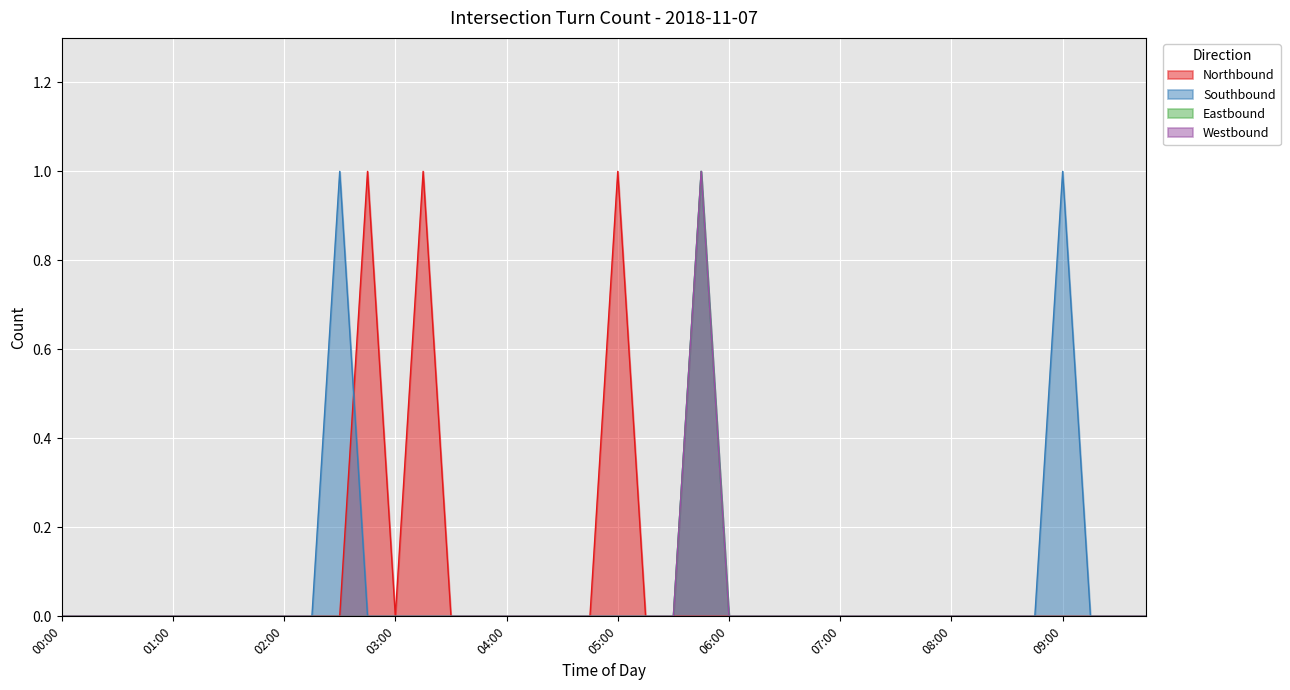

Between 05:00 and 07:30, which series saw the biggest shift?

Northbound